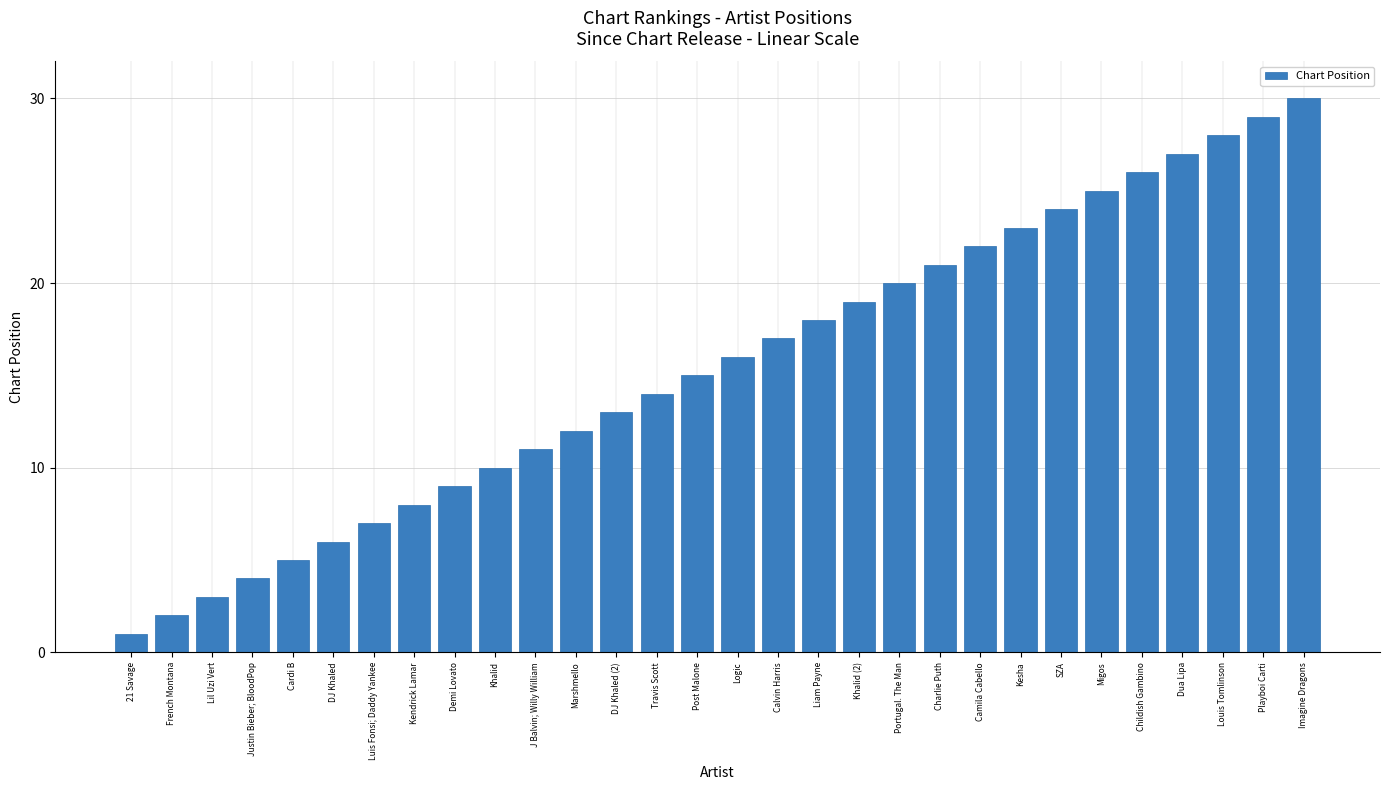

Which label corresponds to the largest value in the chart?

Imagine Dragons